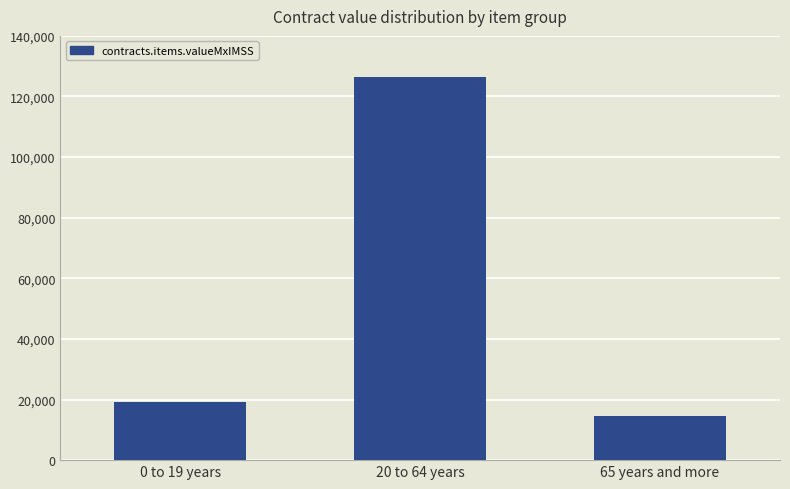

What is the ratio of the value at 0 to 19 years to the value at 65 years and more?

1.3